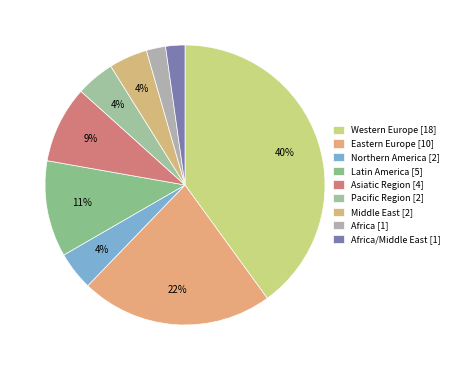

How many slices are in this pie chart?

9